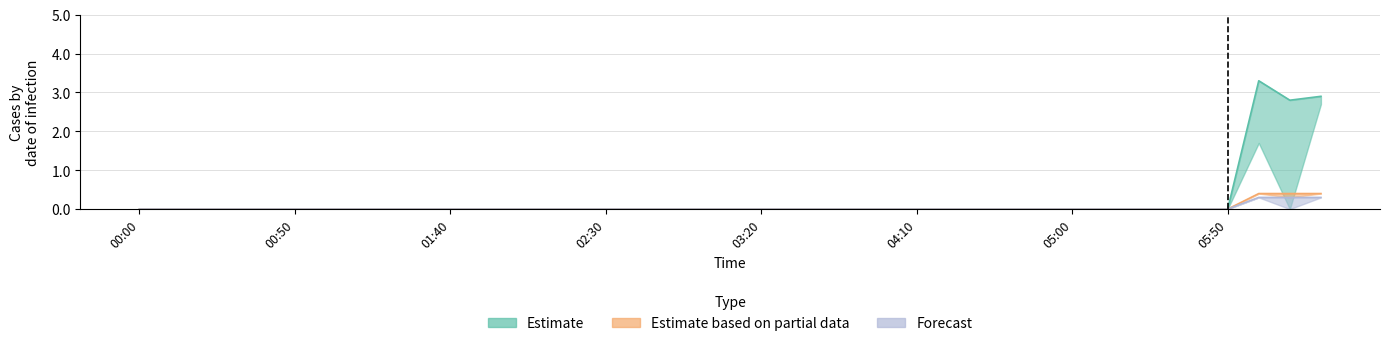

True or false: 2.194 has a value of 0.0 at 00:50.

True